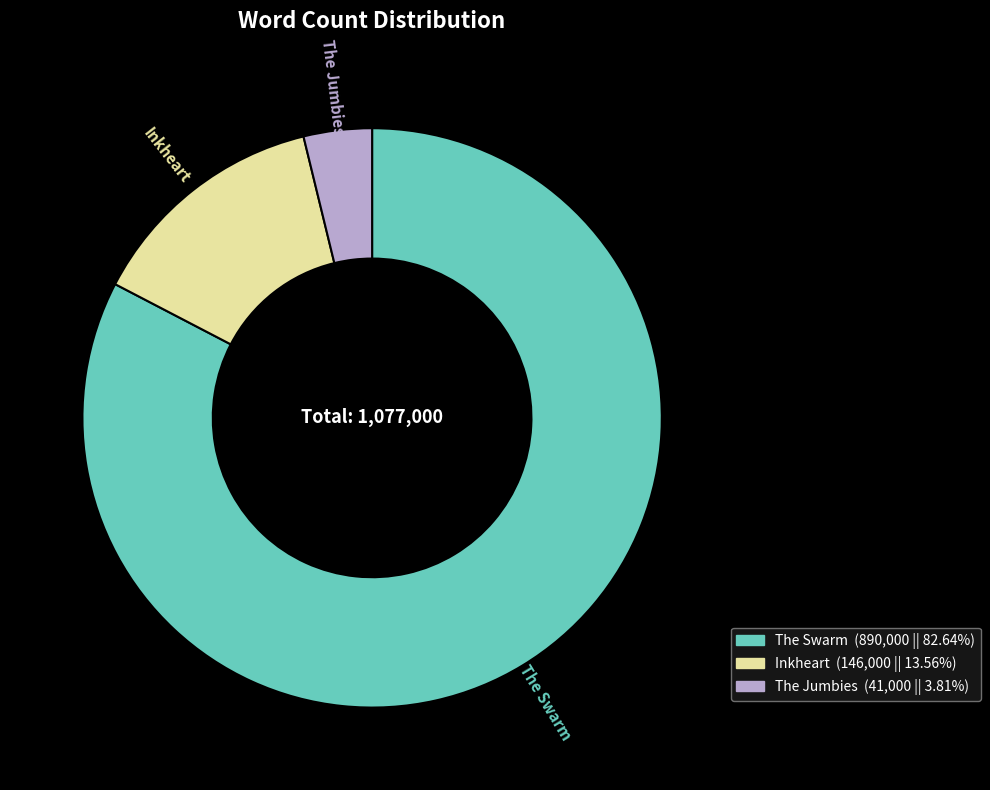

True or false: Inkheart accounts for 14% of the total.

True